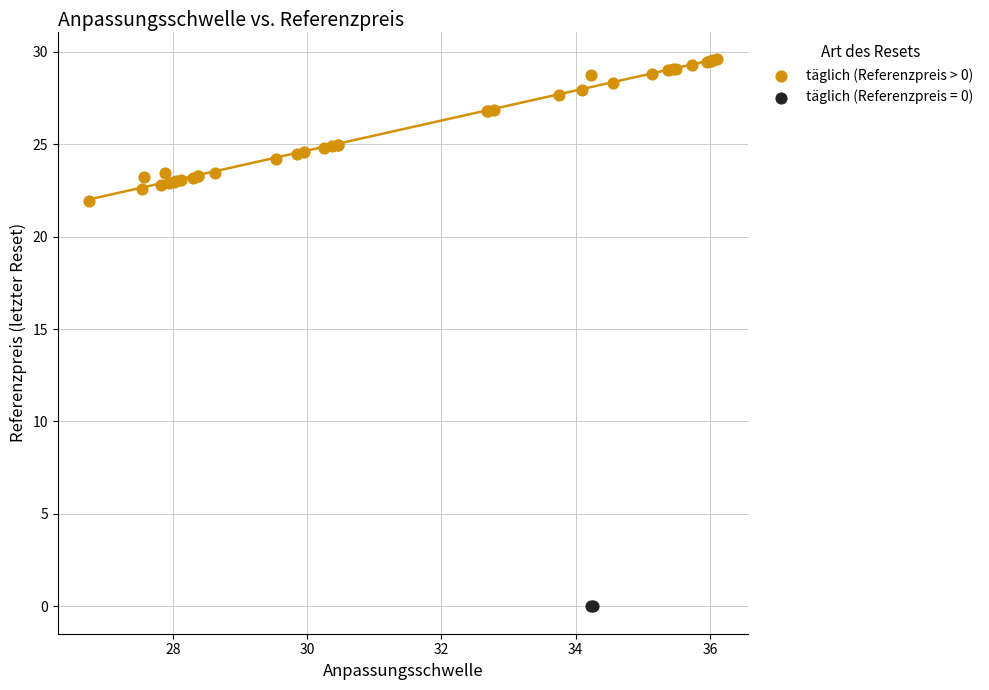

What are all the series names shown in the legend?

täglich (Referenzpreis > 0), täglich (Referenzpreis = 0)